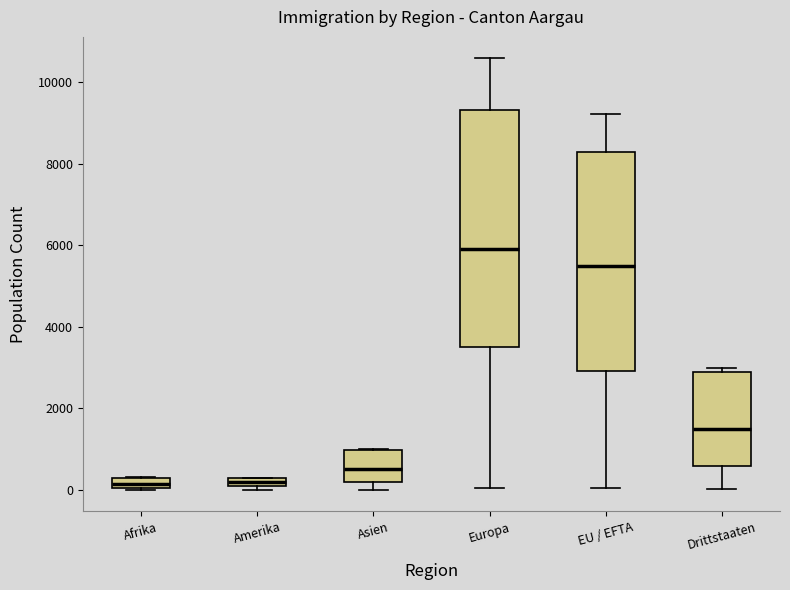

Which box is the tallest, from its lower edge to its upper edge?

Europa